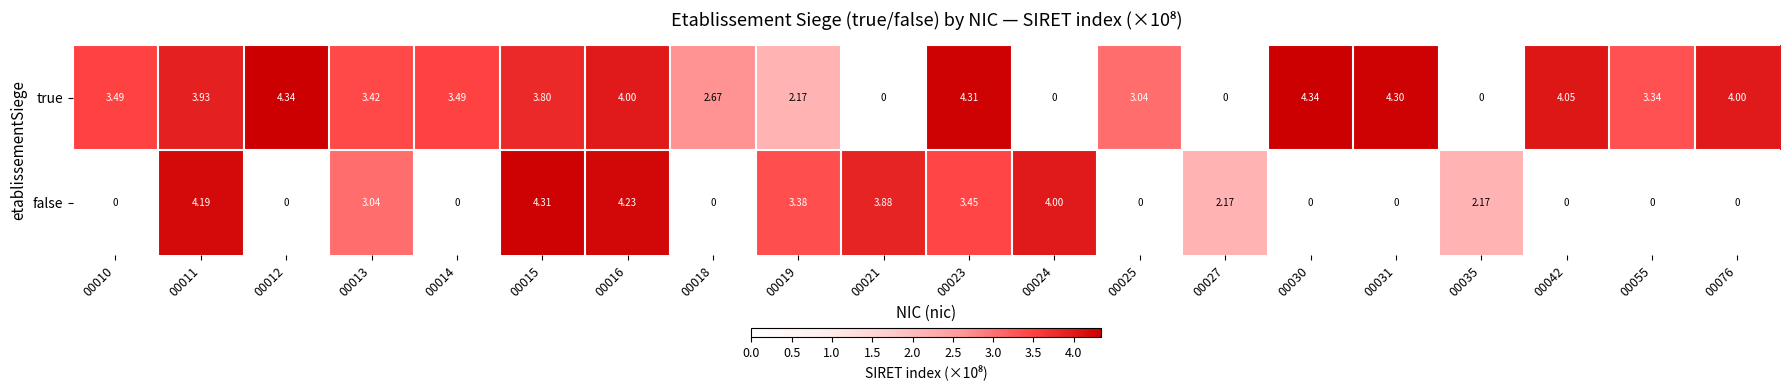

Rank the series by their maximum value, from lowest to highest.

false, true